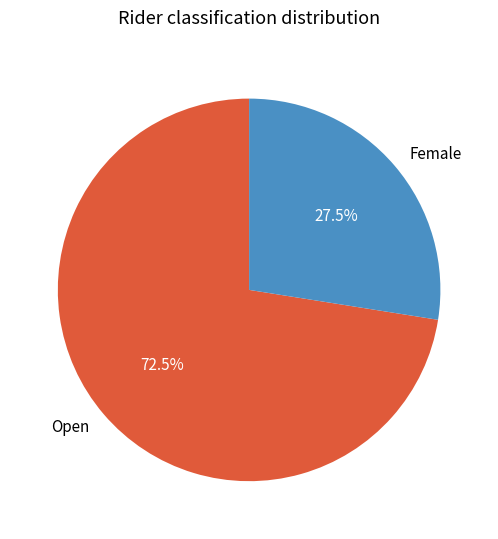

What is the ratio of the value at Open to the value at Female?

2.6